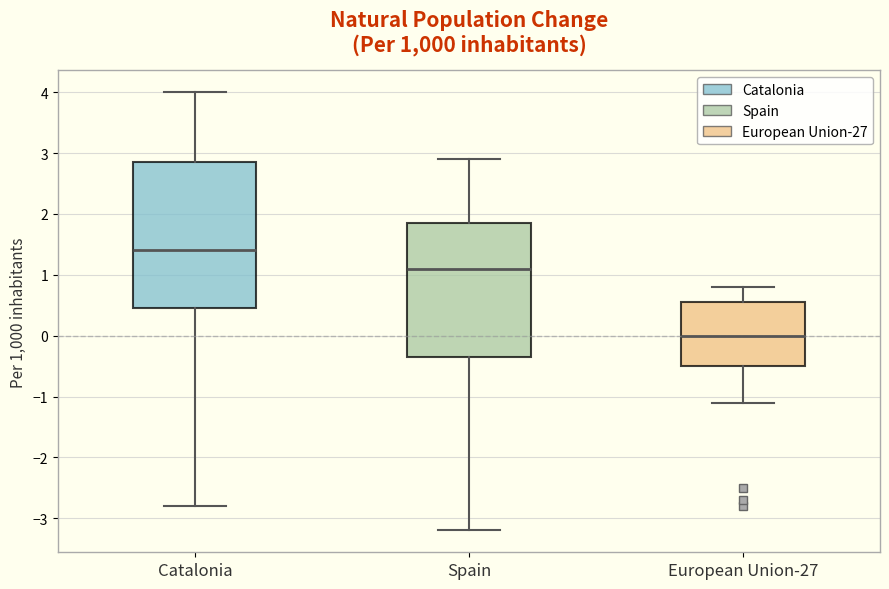

Which box's median line is the lowest?

European Union-27